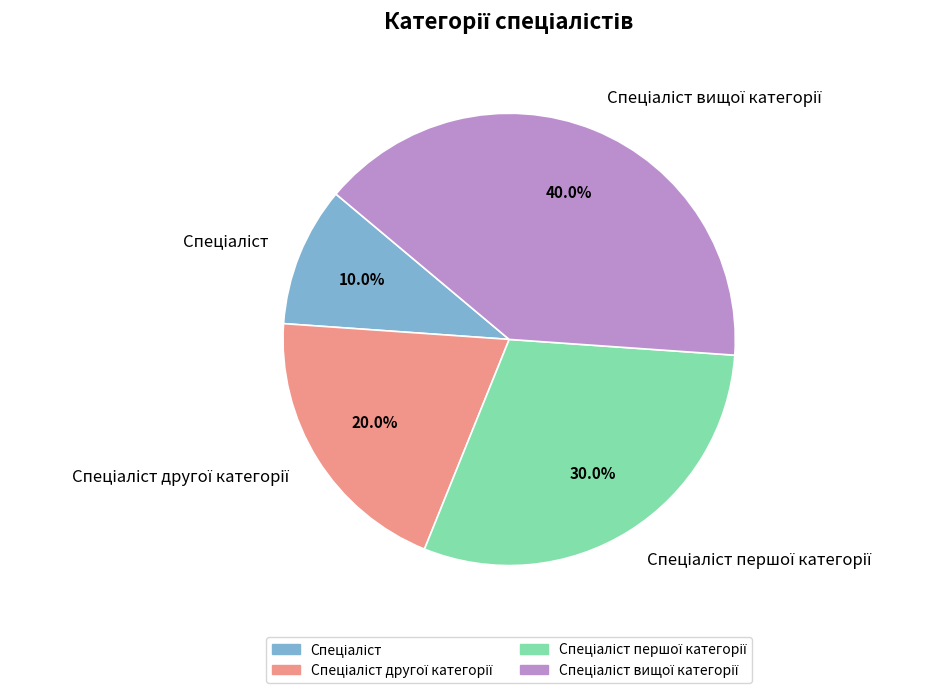

Is there a majority slice in this chart?

No